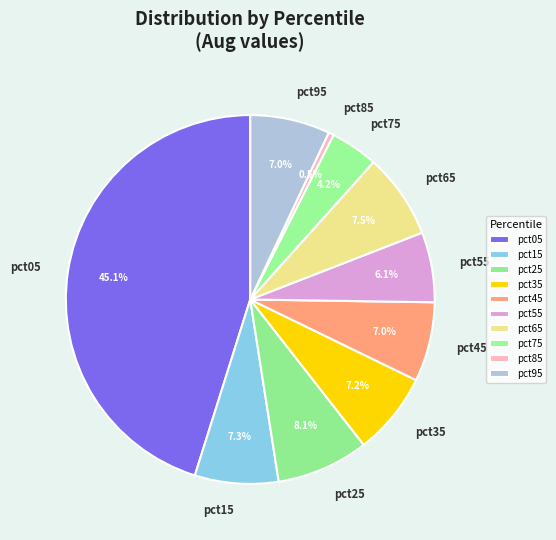

How much of the chart is everything except pct55?

93.9%